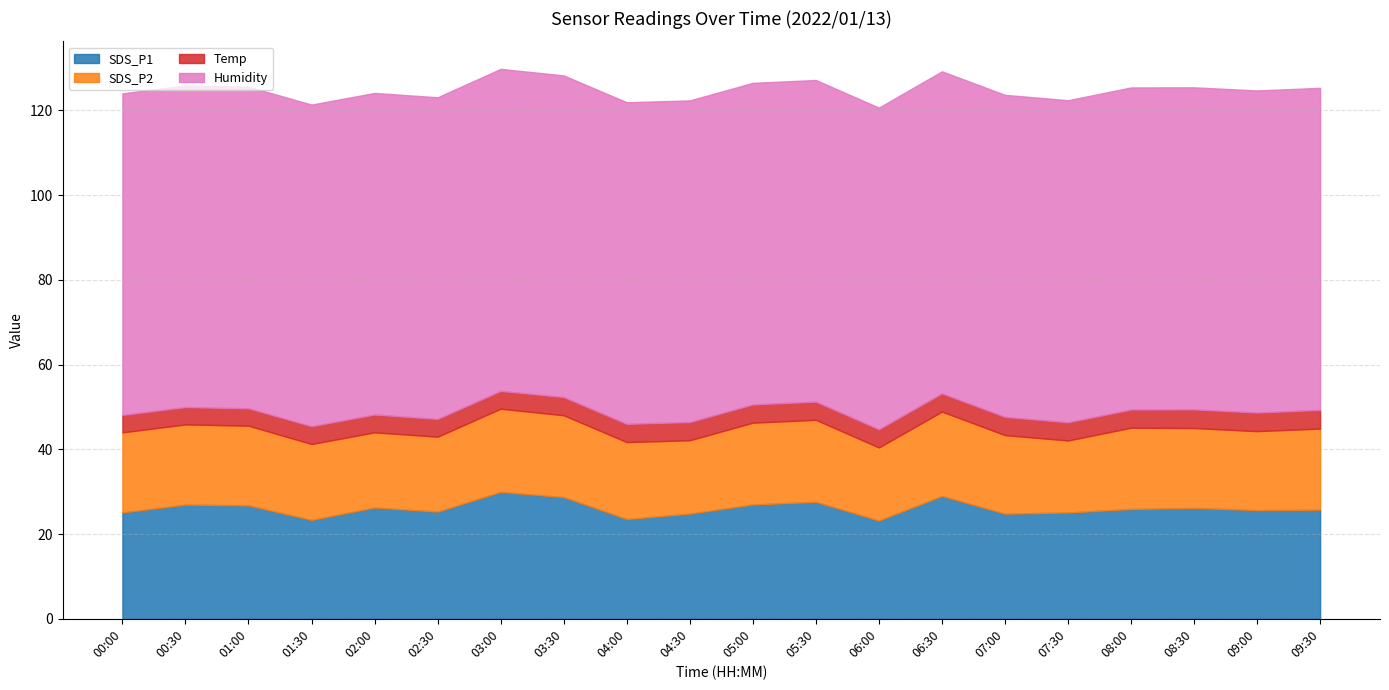

True or false: Humidity and SDS_P1 intersect in this chart.

False